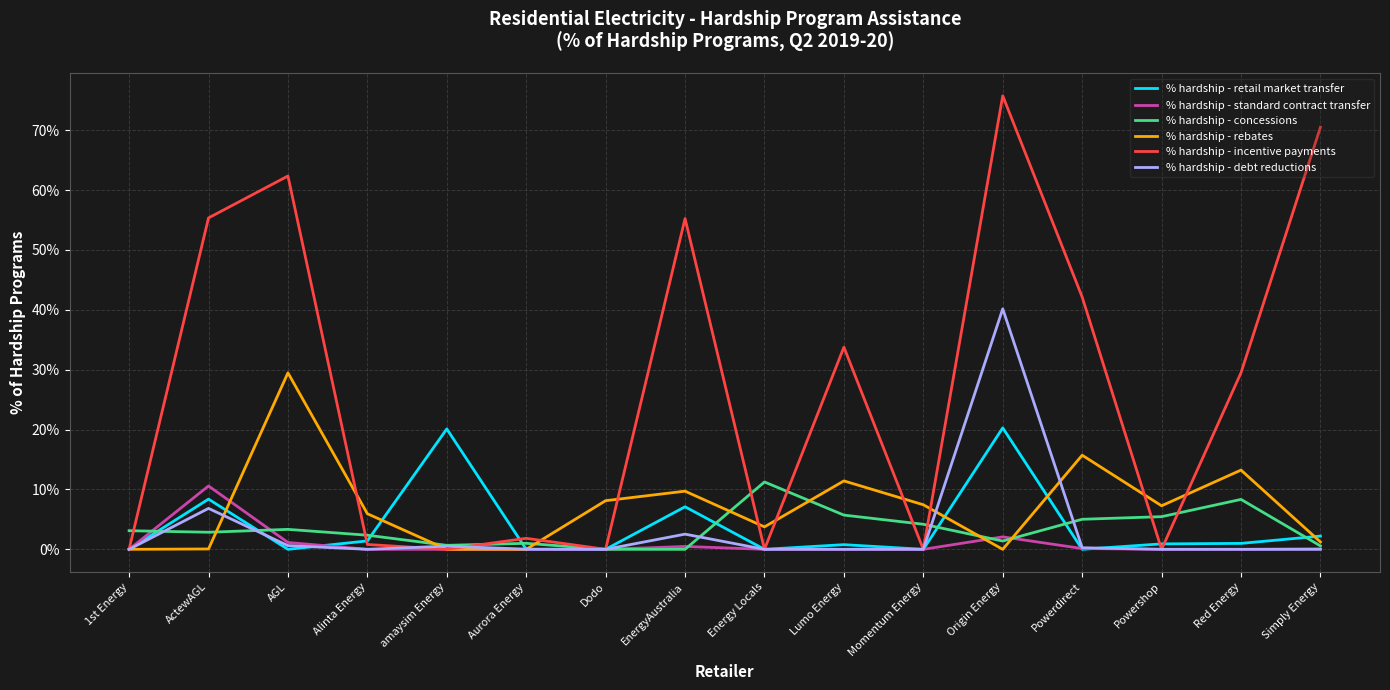

After their last crossing, which series has the higher values: % hardship - rebates or % hardship - incentive payments?

% hardship - incentive payments